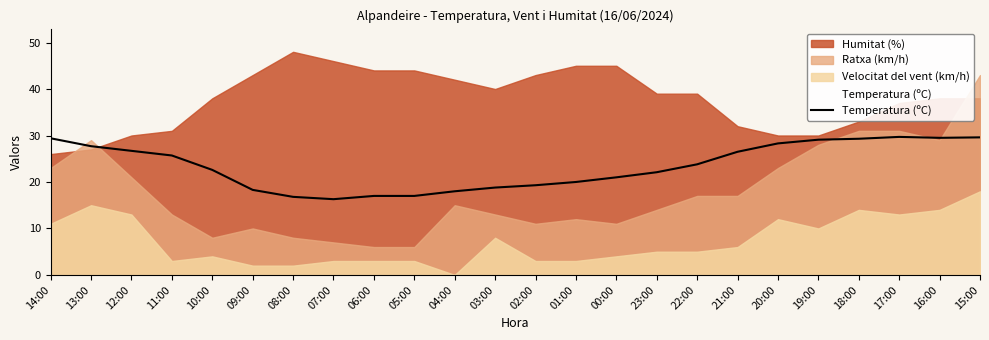

Where is the data nearest to the value 23?

10:00